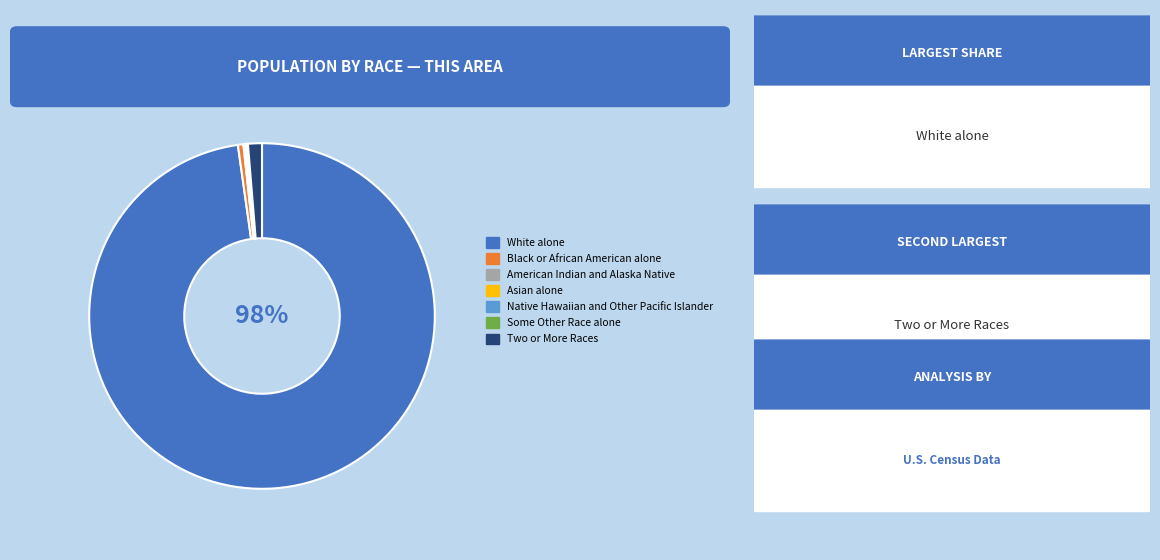

Is there any slice that represents more than half of the pie?

Yes